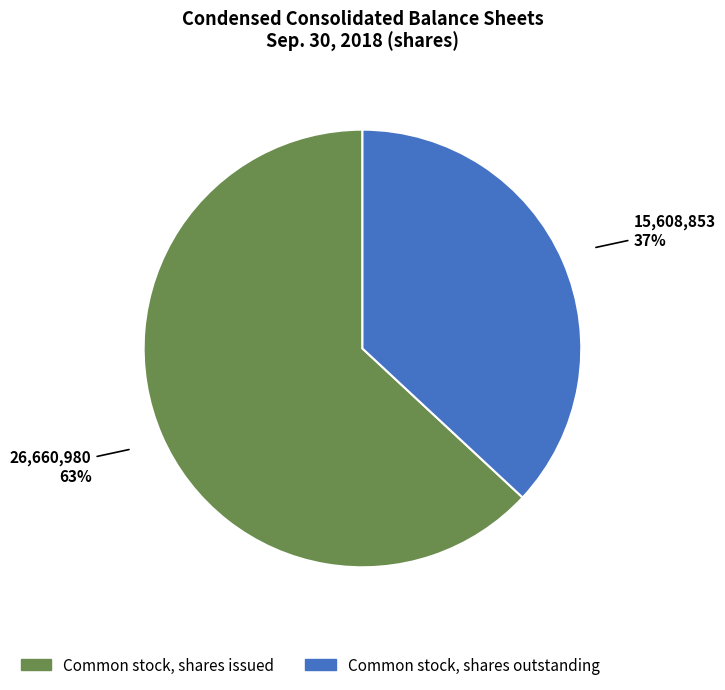

What is the ratio of the value at Common stock, shares outstanding to the value at Common stock, shares issued?

0.6